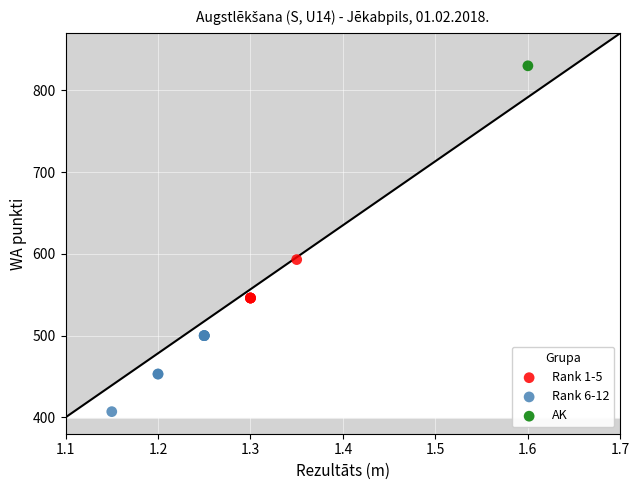

What are all the series names shown in the legend?

Rank 1-5, Rank 6-12, AK